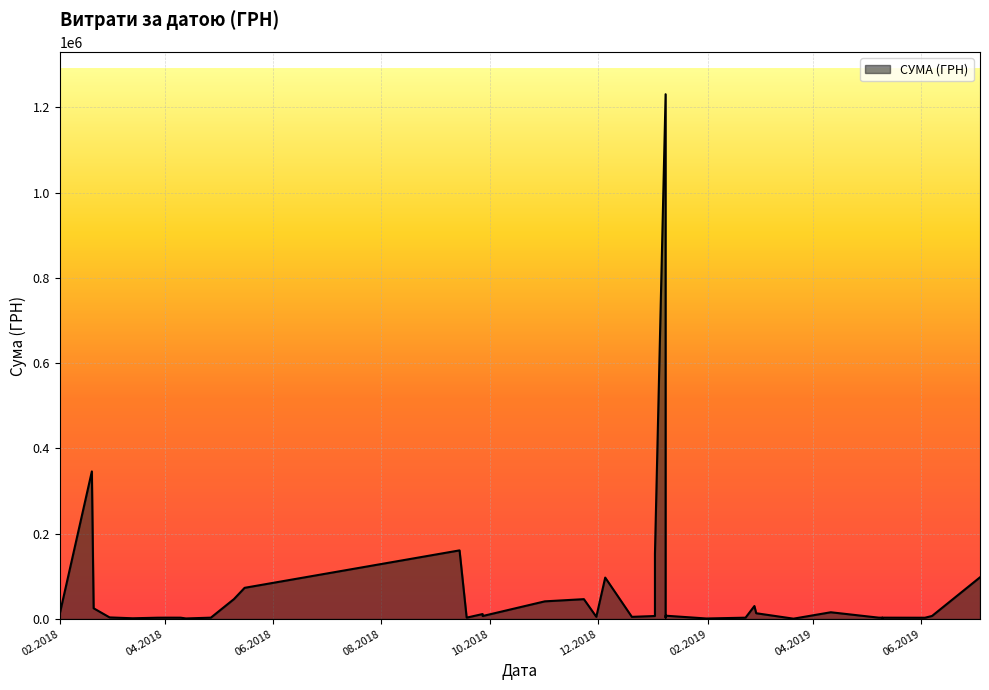

Is it true that the value at 01.11.2018 is 41250.0?

True